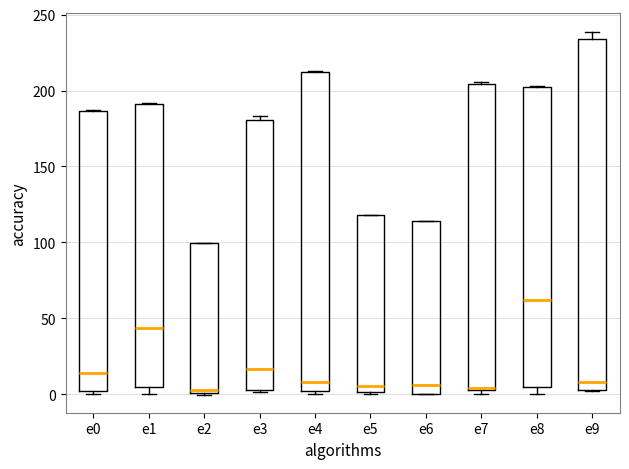

Reading left to right, read every box against the y-axis: the position of its median line, the range the box covers, and the ends of its whiskers. The values are not printed on the chart, so give them approximately, as read against the axis.

e0: median 15, box 0 to 185, whiskers 0 (just below the box's lower edge) to 185
e1: median 45, box 5 to 190, whiskers 0 to 190
e2: median 5, box 0 to 100, whiskers 0 to 100
e3: median 15, box 5 to 180, whiskers 0 to 185
e4: median 10, box 0 to 210, whiskers 0 (just below the box's lower edge) to 215
e5: median 5, box 0 to 120, whiskers 0 to 120
e6: median 5, box 0 to 115, whiskers 0 to 115
e7: median 5, box 5 to 205, whiskers 0 to 205
e8: median 60, box 5 to 200, whiskers 0 to 205
e9: median 10, box 5 to 235, whiskers 0 to 240